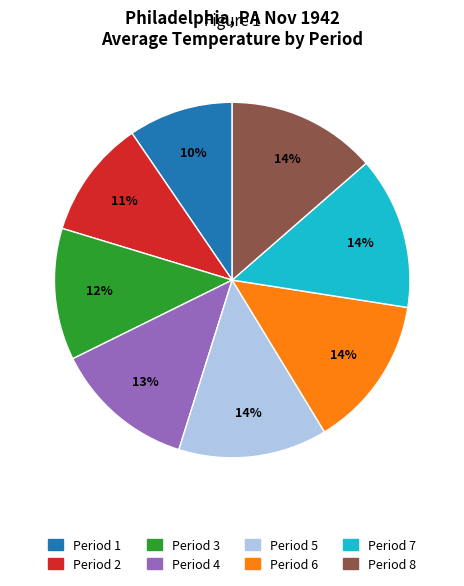

Is the sum of Period 8 and Period 4 greater than half?

No